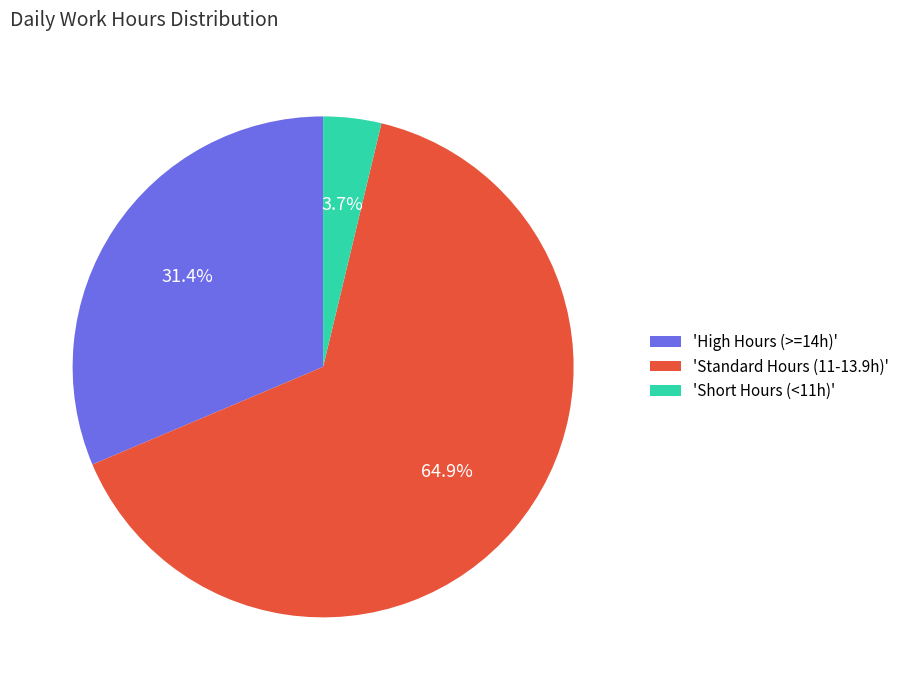

Which has a higher value, 'Short Hours (<11h)' or 'Standard Hours (11-13.9h)'?

'Standard Hours (11-13.9h)'